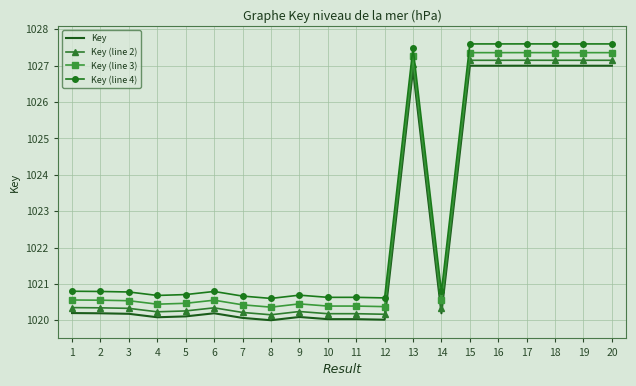

True or false: Key (line 3) and Key intersect in this chart.

False